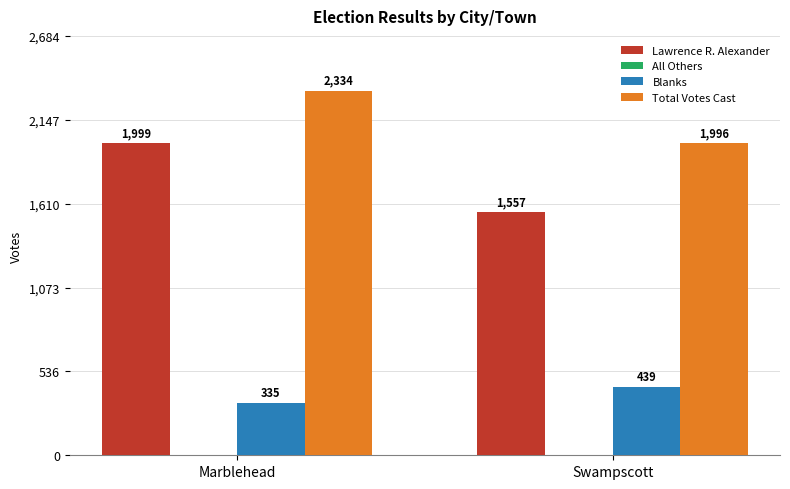

True or false: Lawrence R. Alexander has a value of 1999 at Marblehead.

True